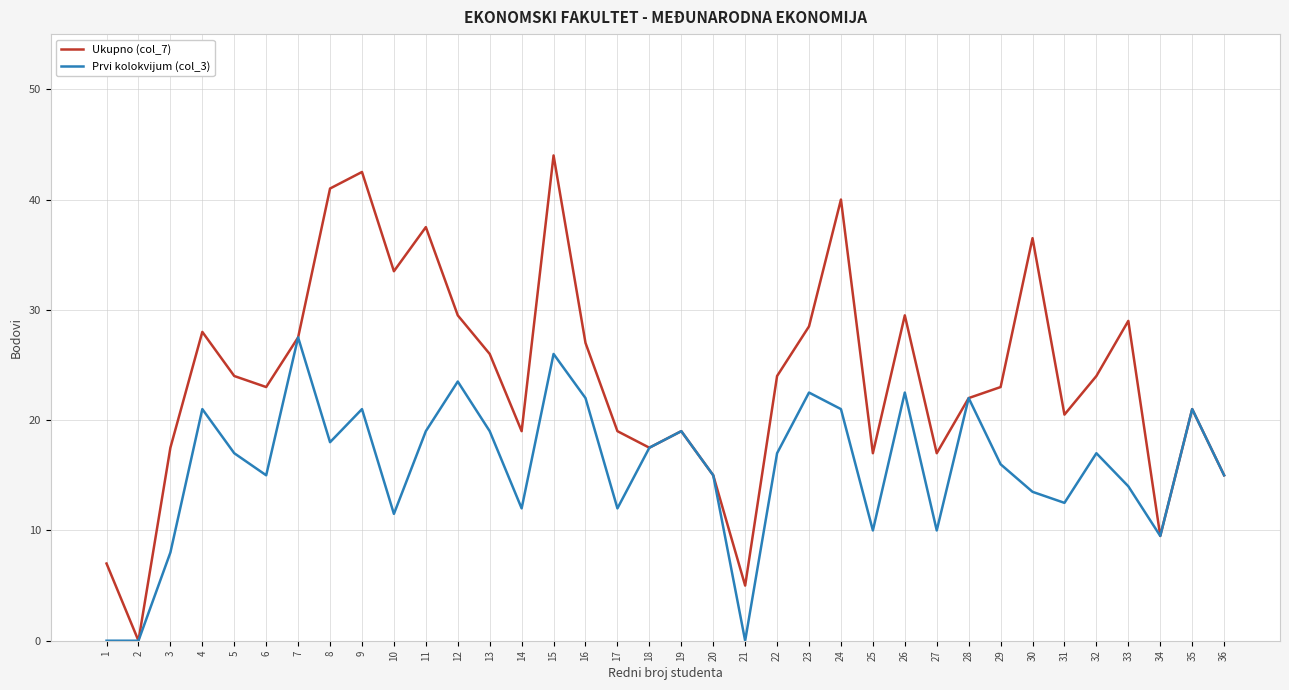

What is the total value across all series at 31?

33.0